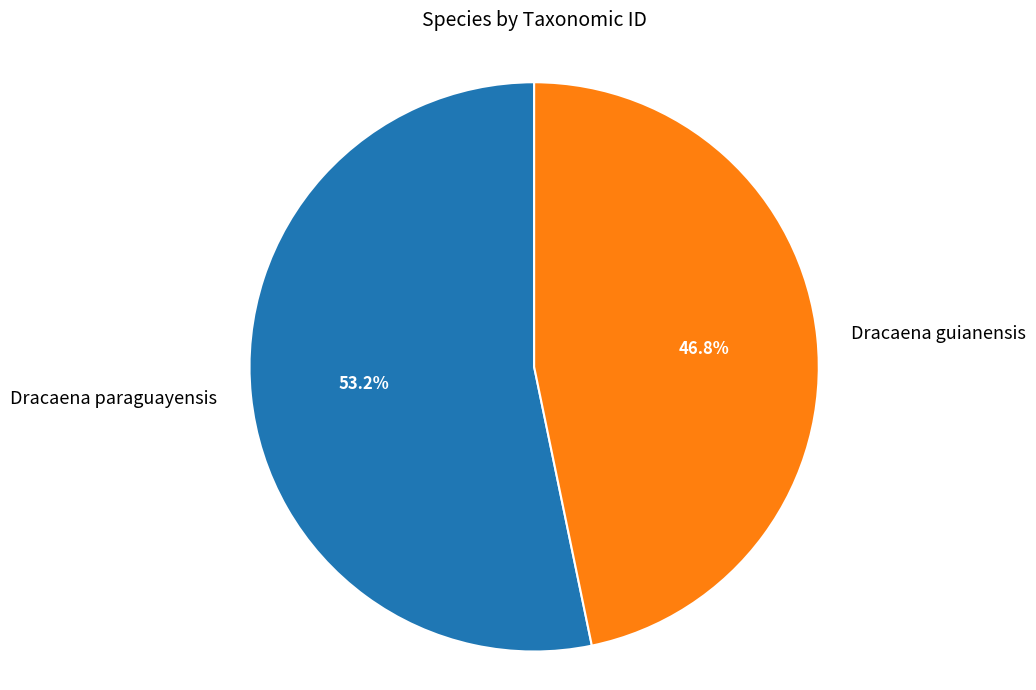

How many slices are in this pie chart?

2